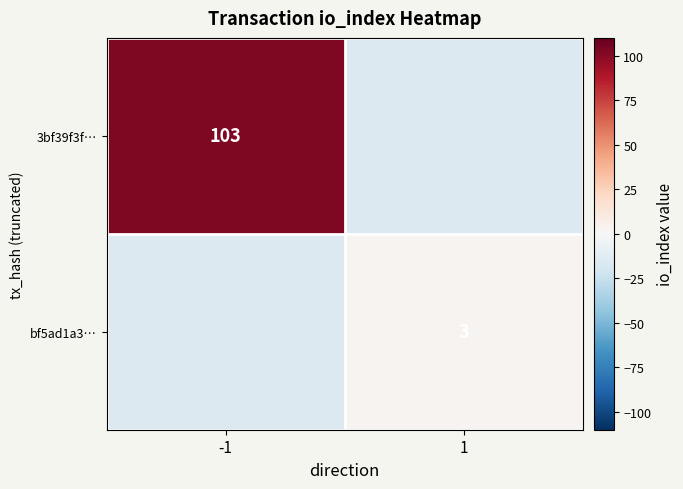

The bf5ad1a3… series shows 2 at 1. True or false?

False